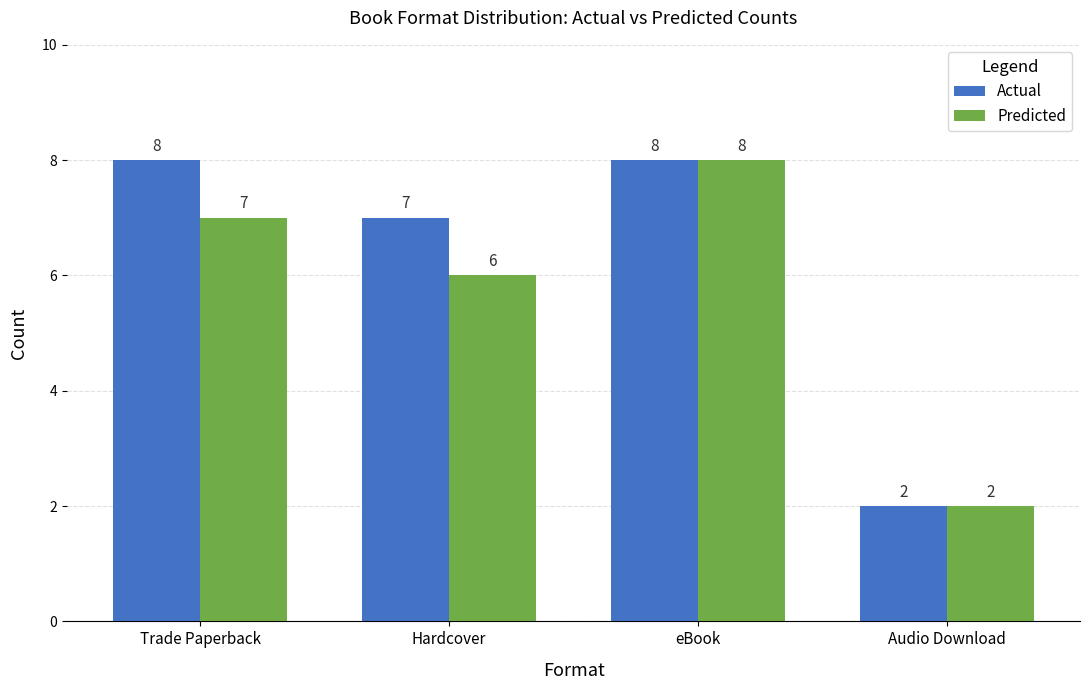

What is the label of the 1st bar from the right?

Audio Download